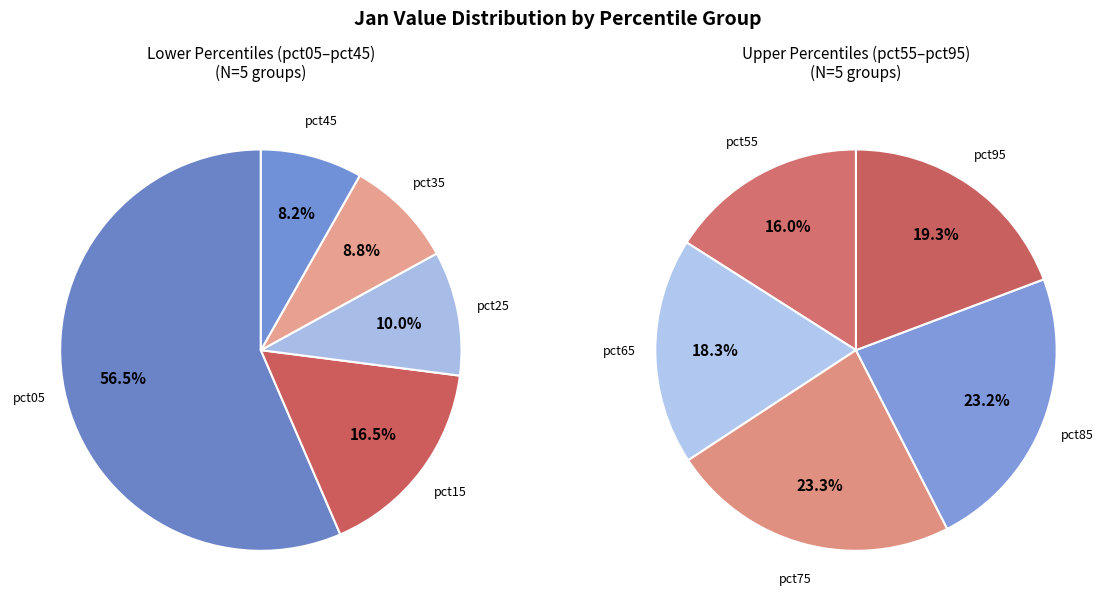

How many slices are in this pie chart?

10